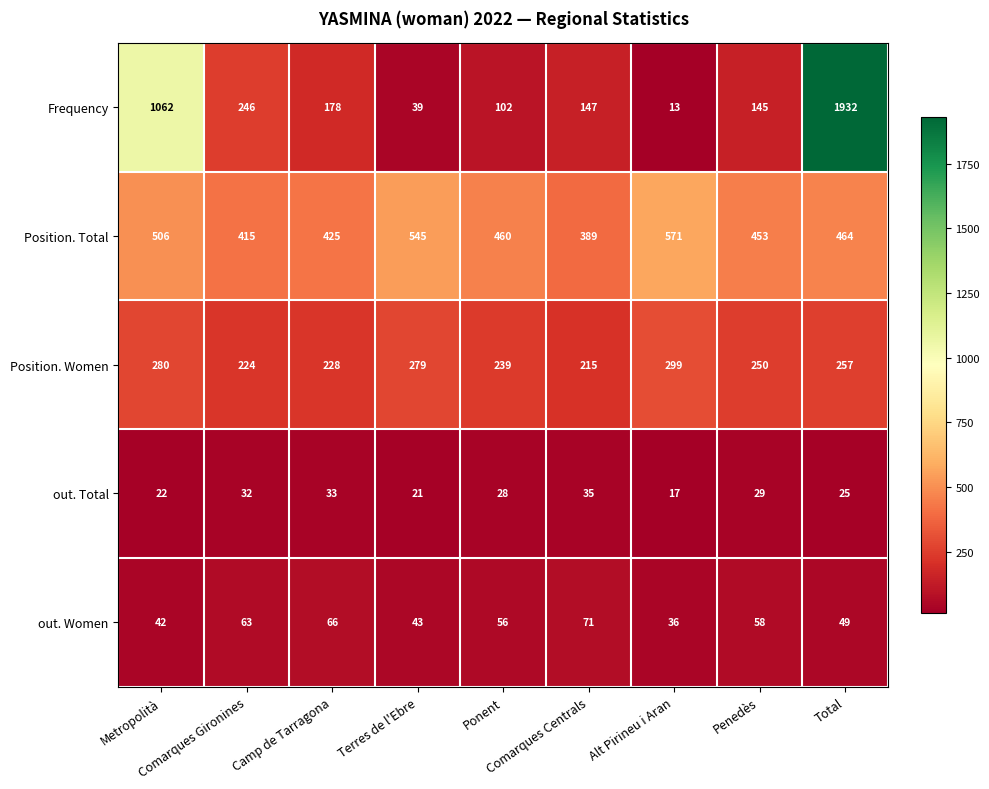

Which series has the largest range (max minus min)?

Frequency